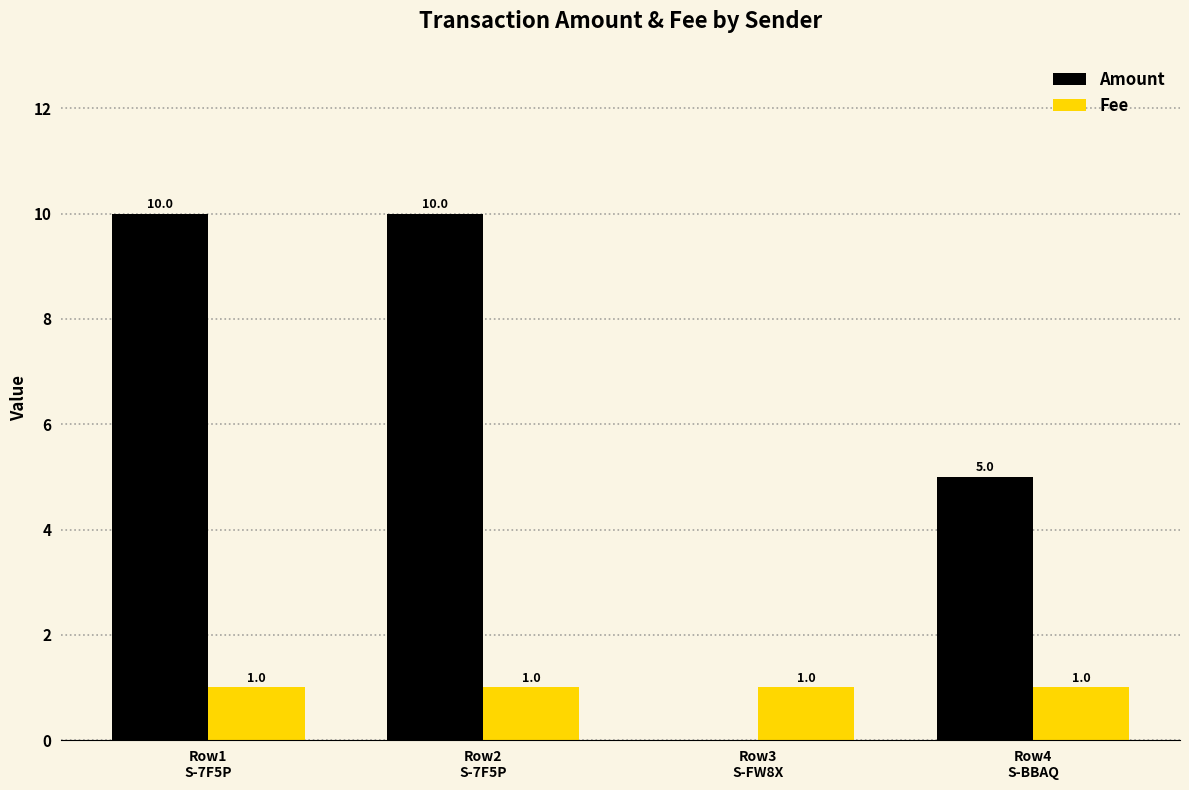

What is the sum of all Amount values?

25